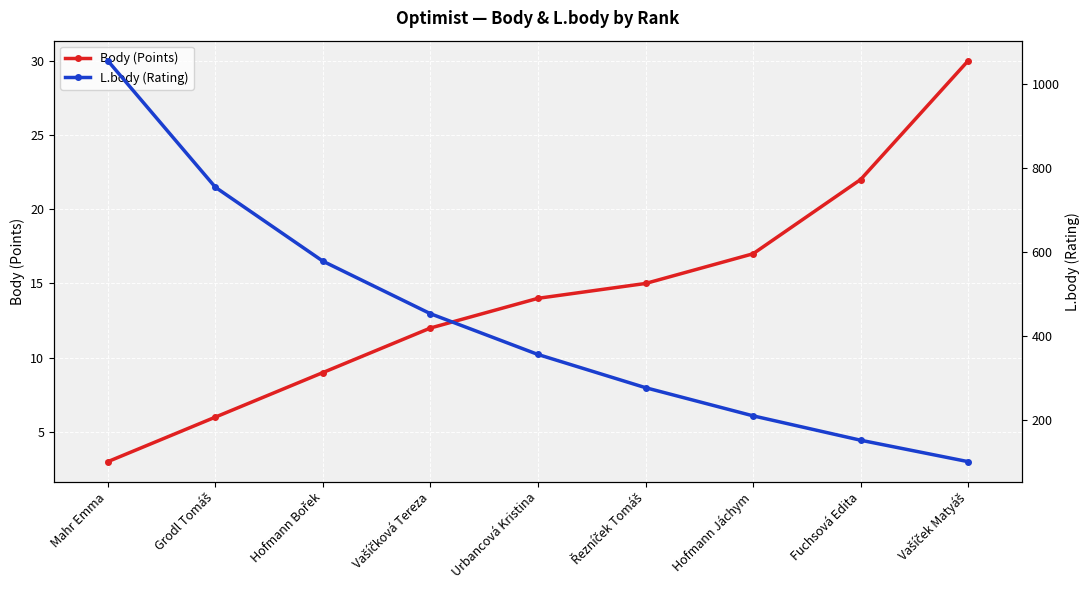

At which category is the sum across all series the highest?

Mahr Emma